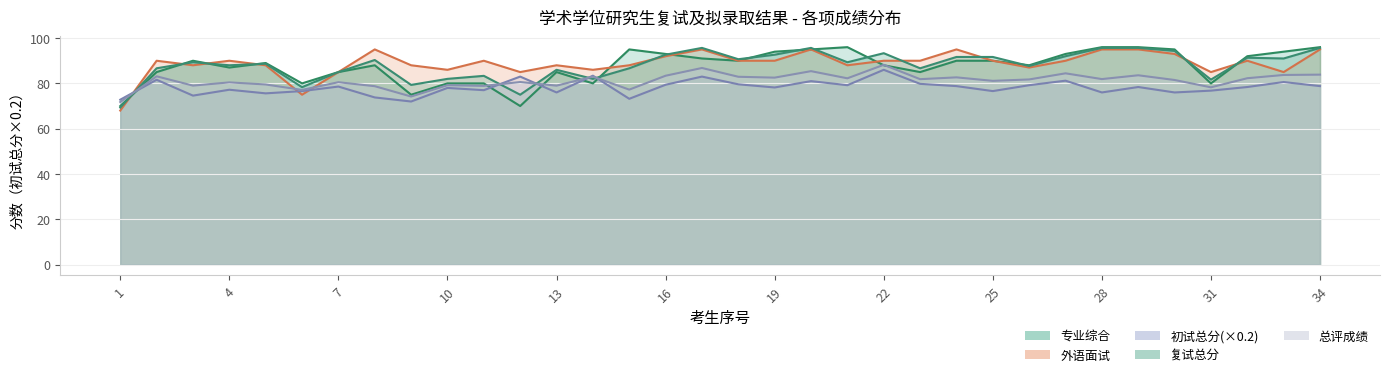

Is it true that 复试总分 equals 120.3 at 21?

False